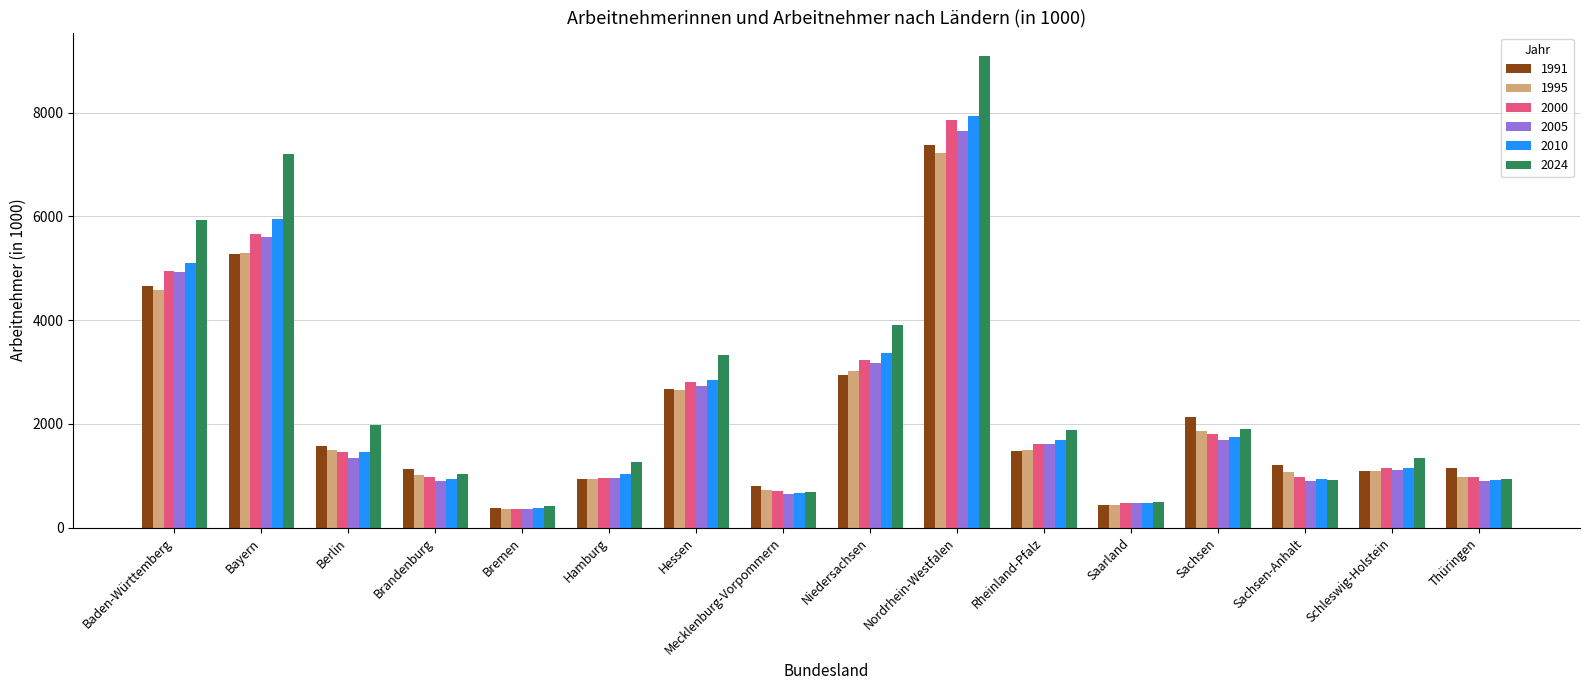

What is the label of the 10th bar from the left?

Nordrhein-Westfalen